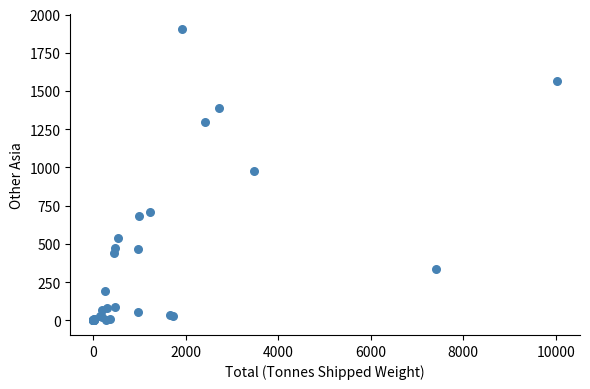

What Y value in the scatter plot is closest to 953?

979.5